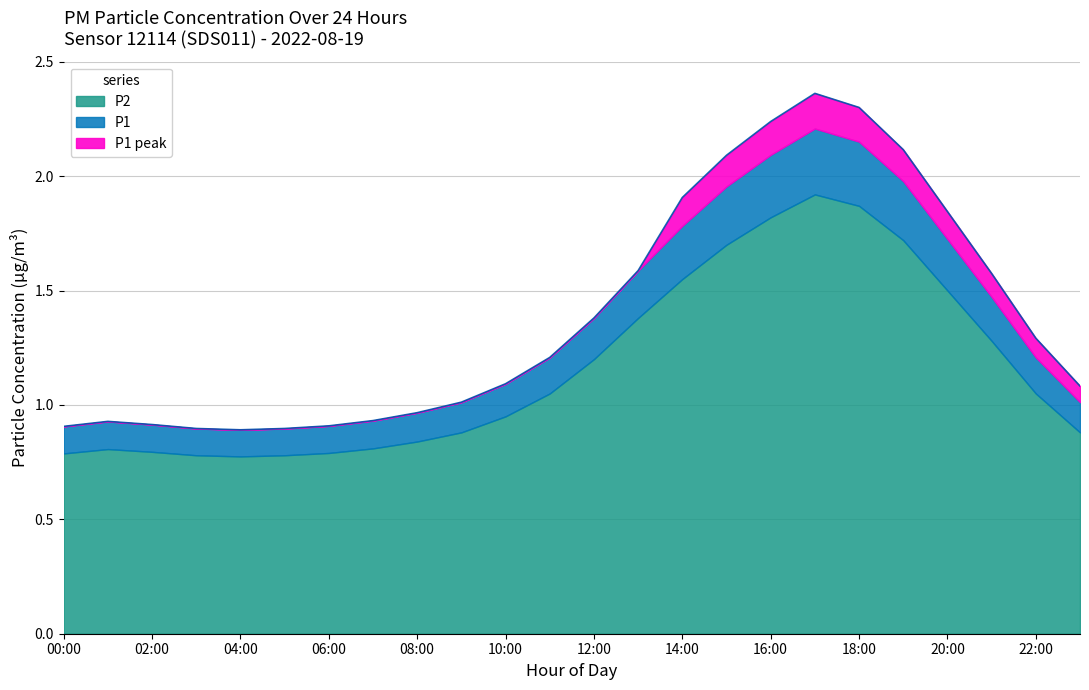

The P1 series shows 4.0 at 20:00. True or false?

False